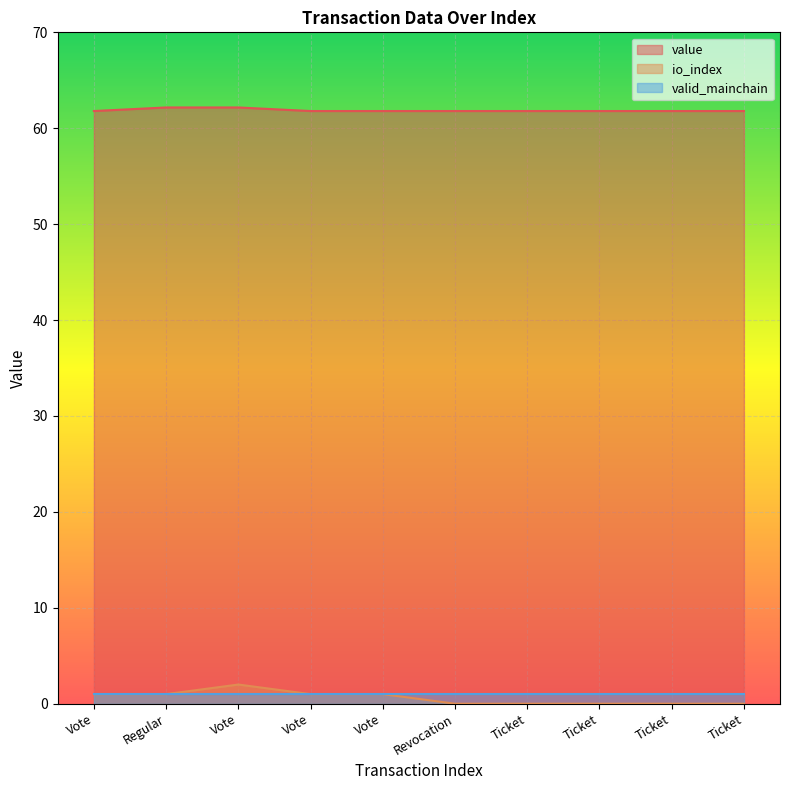

At which label does io_index reach its peak?

Vote